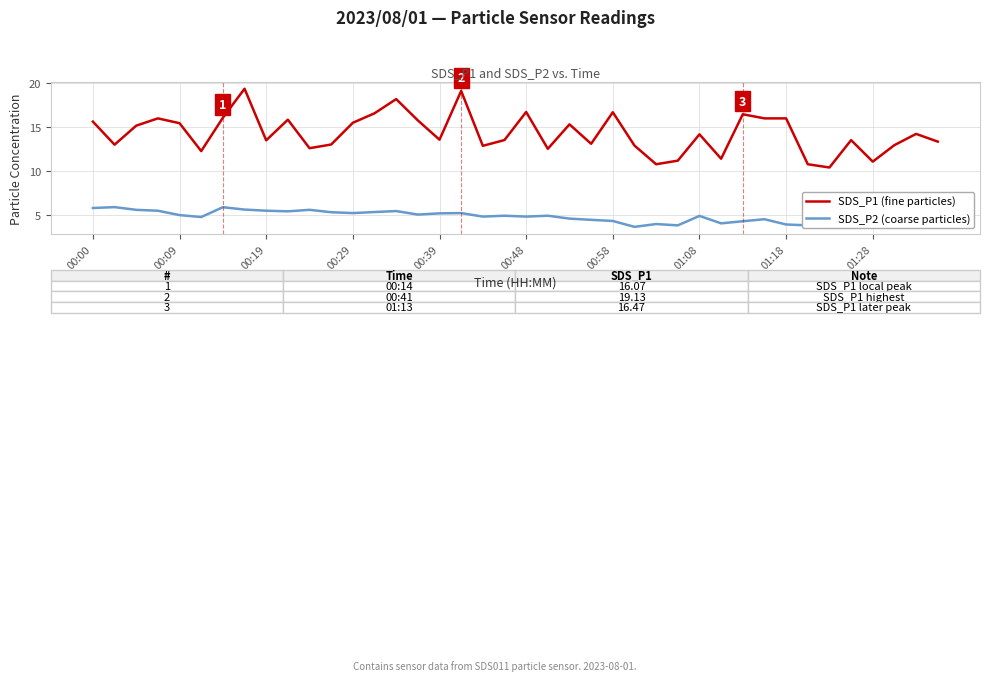

What is the maximum value shown in the chart?

19.4